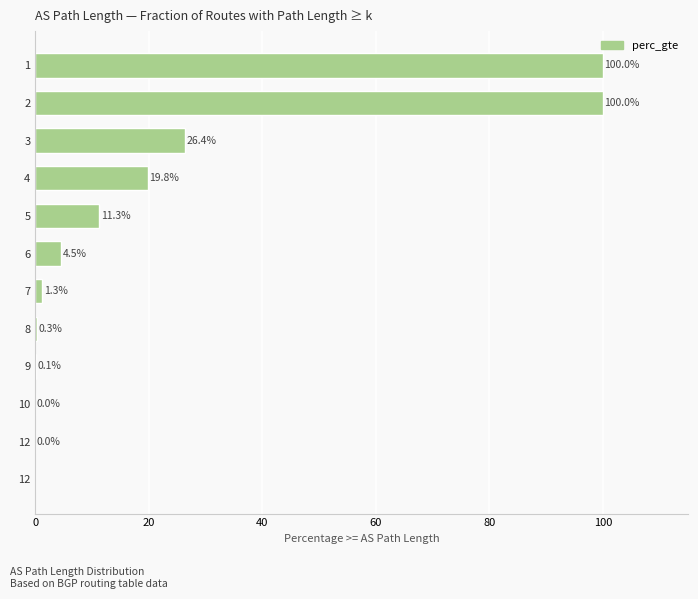

How many series are shown in this chart?

1